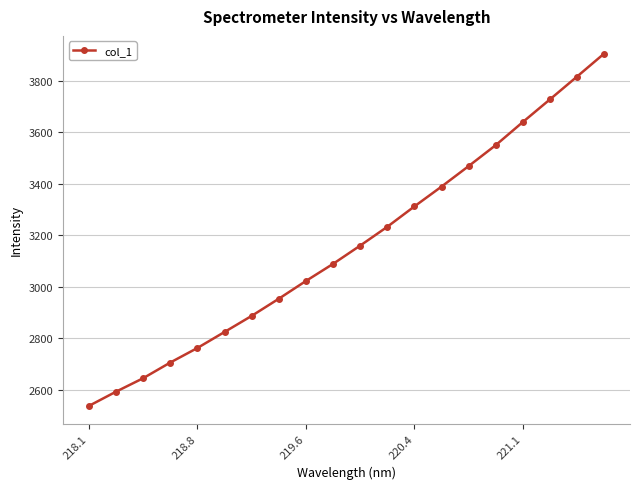

What is the average value?

3161.5